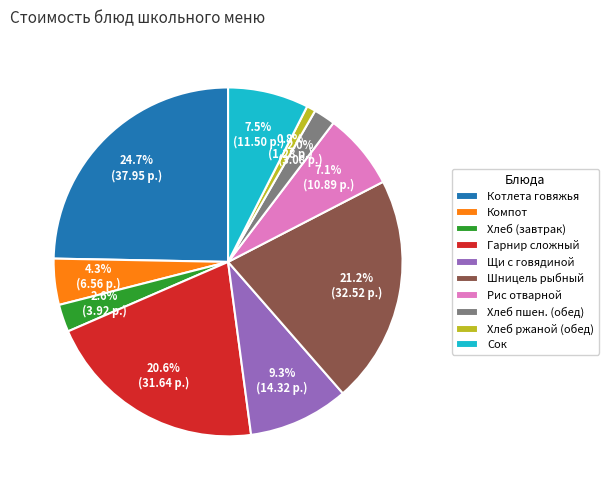

What portion of the pie excludes Шницель рыбный?

78.8%